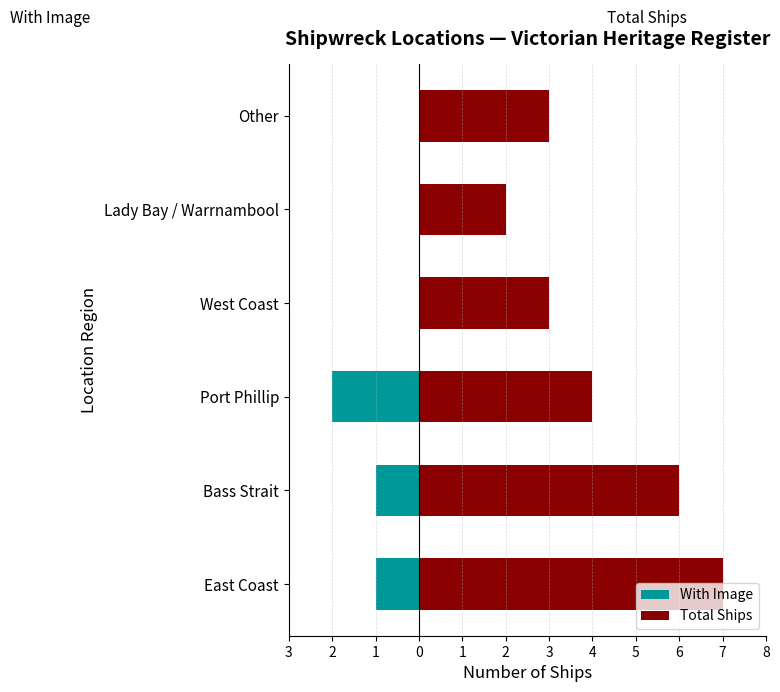

How many values in With Image are below zero?

3